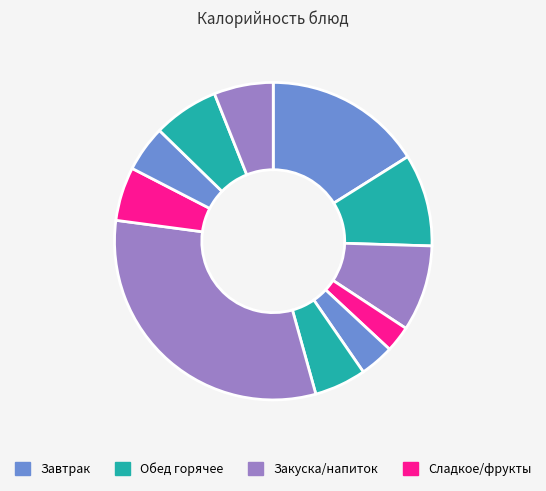

Which slice is the smallest?

Мандарин свежий